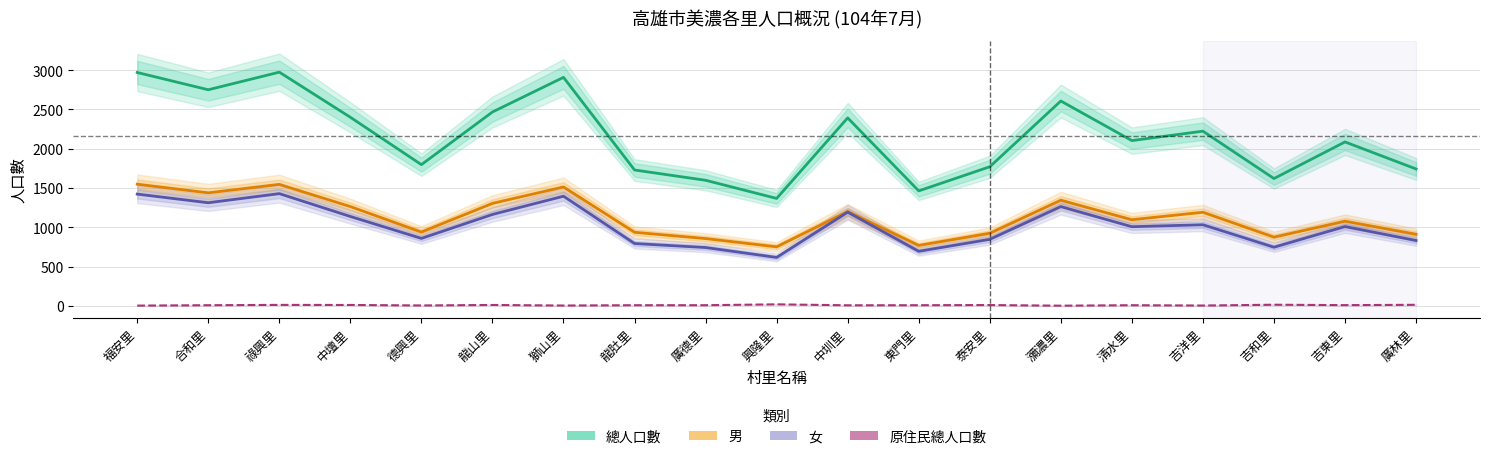

What is the difference between the maximum and second lowest values in the 女 series?

734